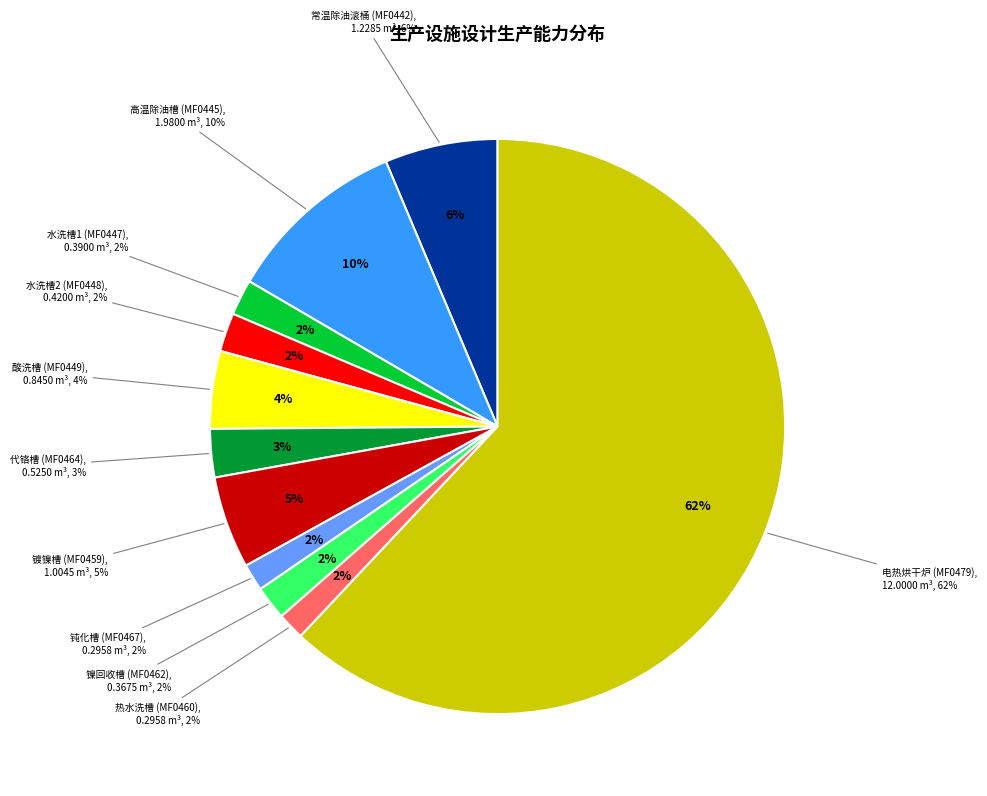

To the nearest percent, what is the difference between the 水洗槽1 (MF0447) and 高温除油槽 (MF0445) slice percentages?

8%